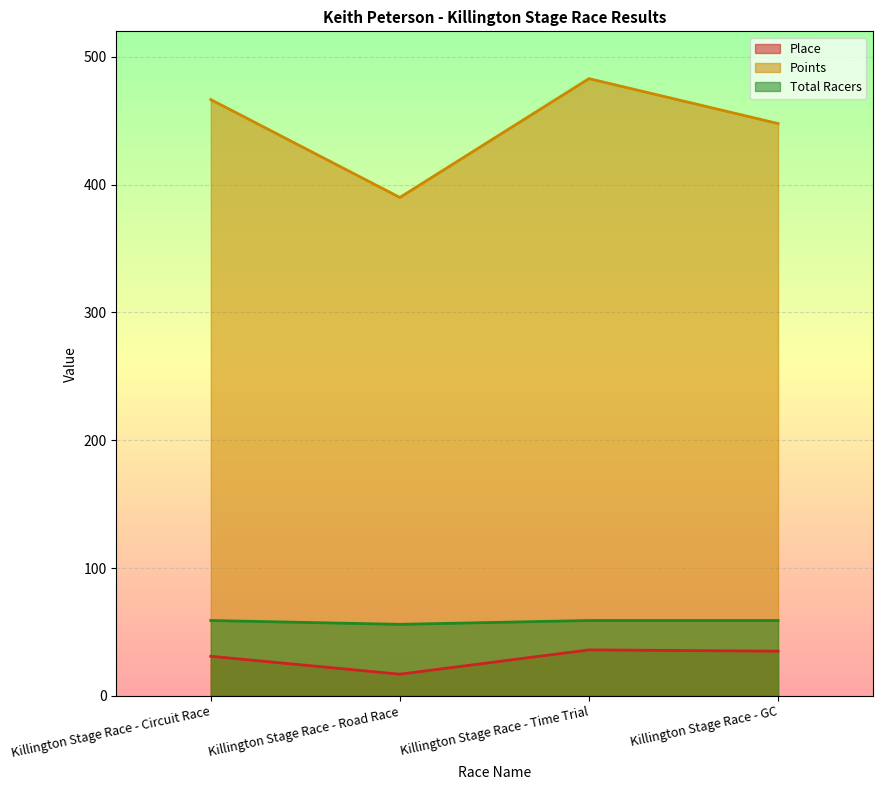

Read the Total Racers value at Killington Stage Race - Road Race.

56.0